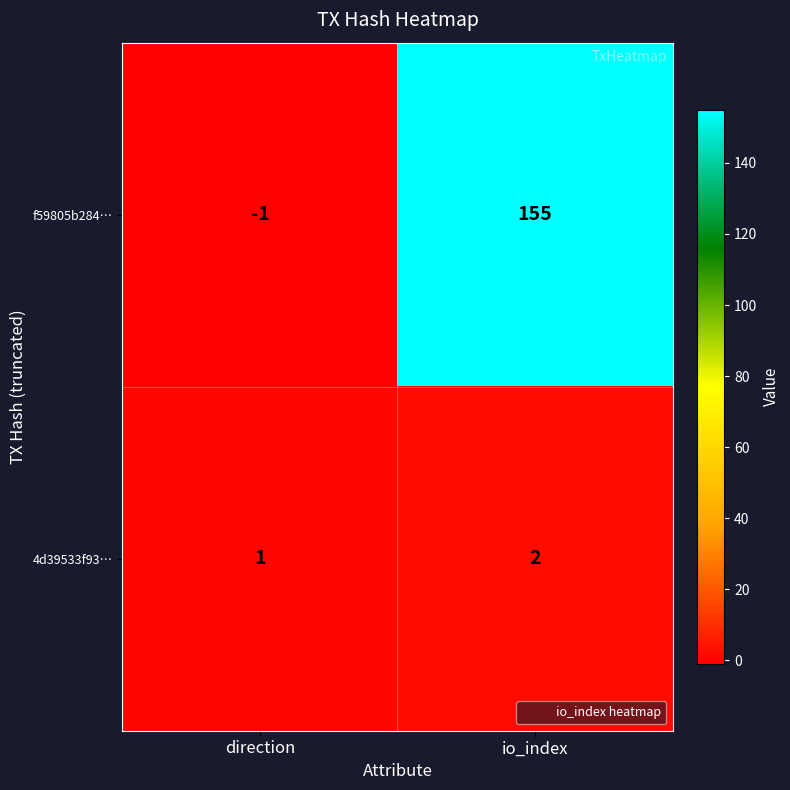

What is the difference between the f59805b284… values at io_index and direction?

156